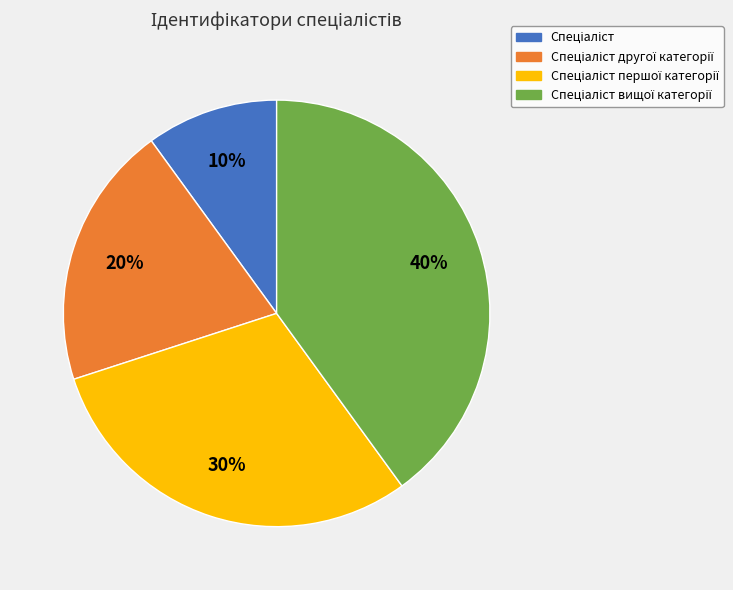

Is there any slice that represents more than half of the pie?

No